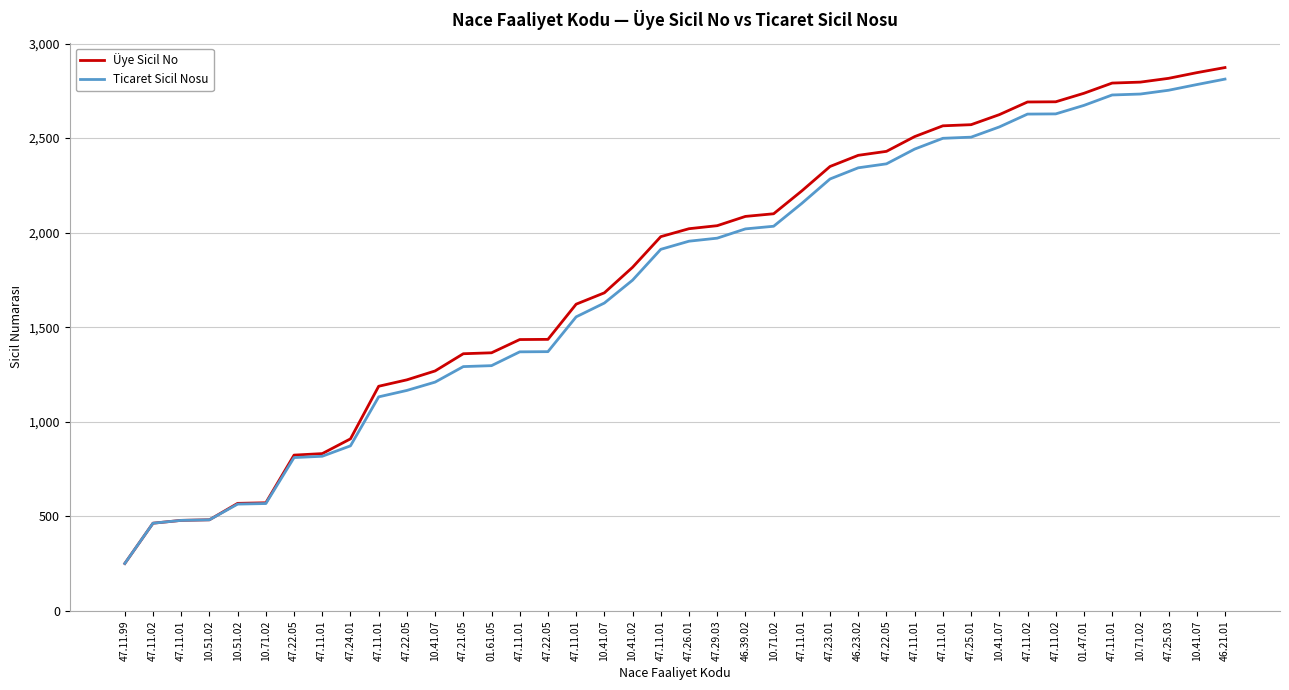

How many categories are shown in the chart?

40